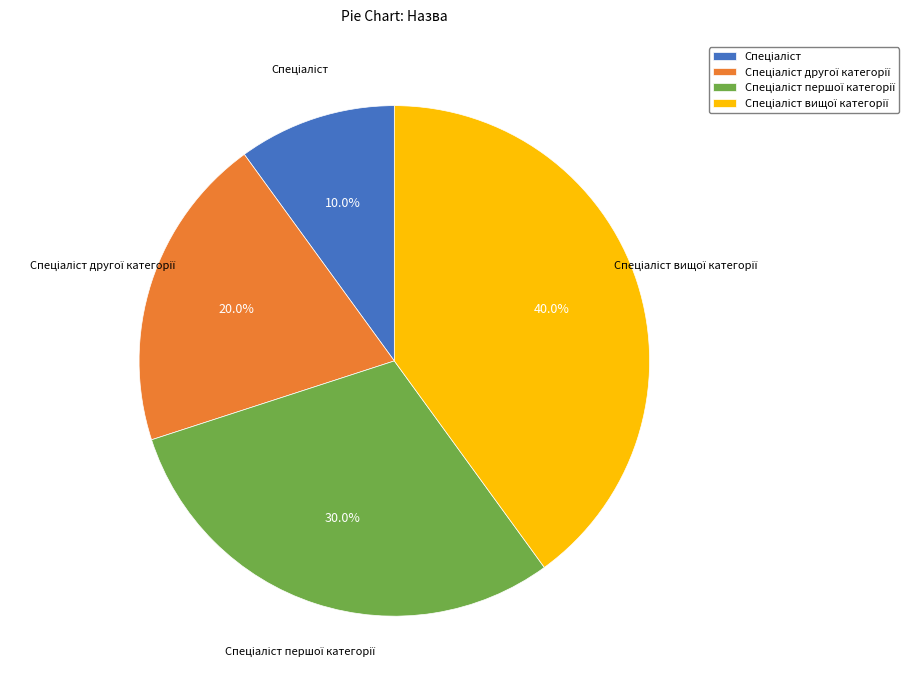

Is there any slice that represents more than half of the pie?

No